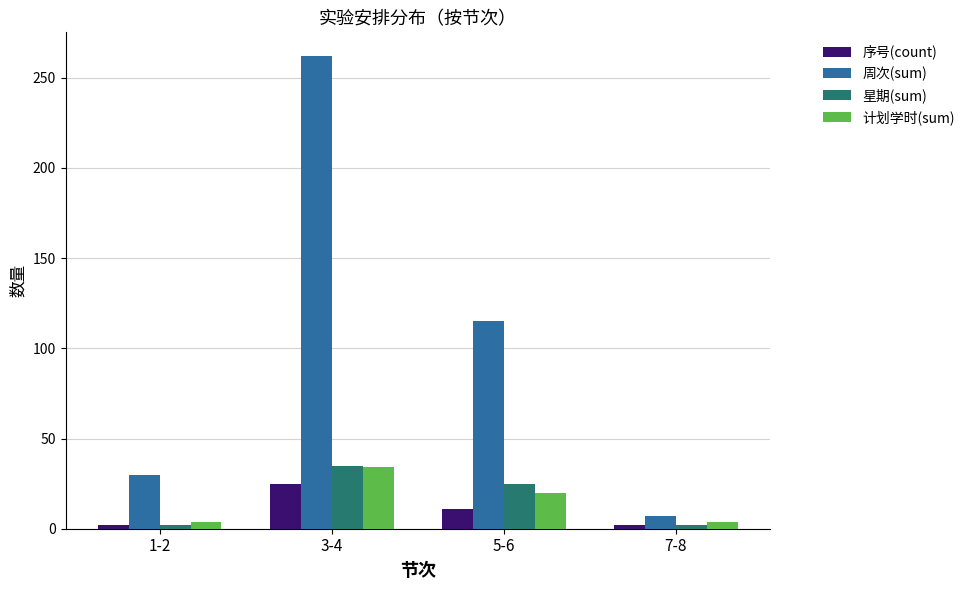

Reading right to left, list all the values displayed in this chart.

序号(count): 7-8=2	5-6=11	3-4=25	1-2=2
周次(sum): 7-8=7	5-6=115	3-4=262	1-2=30
星期(sum): 7-8=2	5-6=25	3-4=35	1-2=2
计划学时(sum): 7-8=4	5-6=20	3-4=34	1-2=4